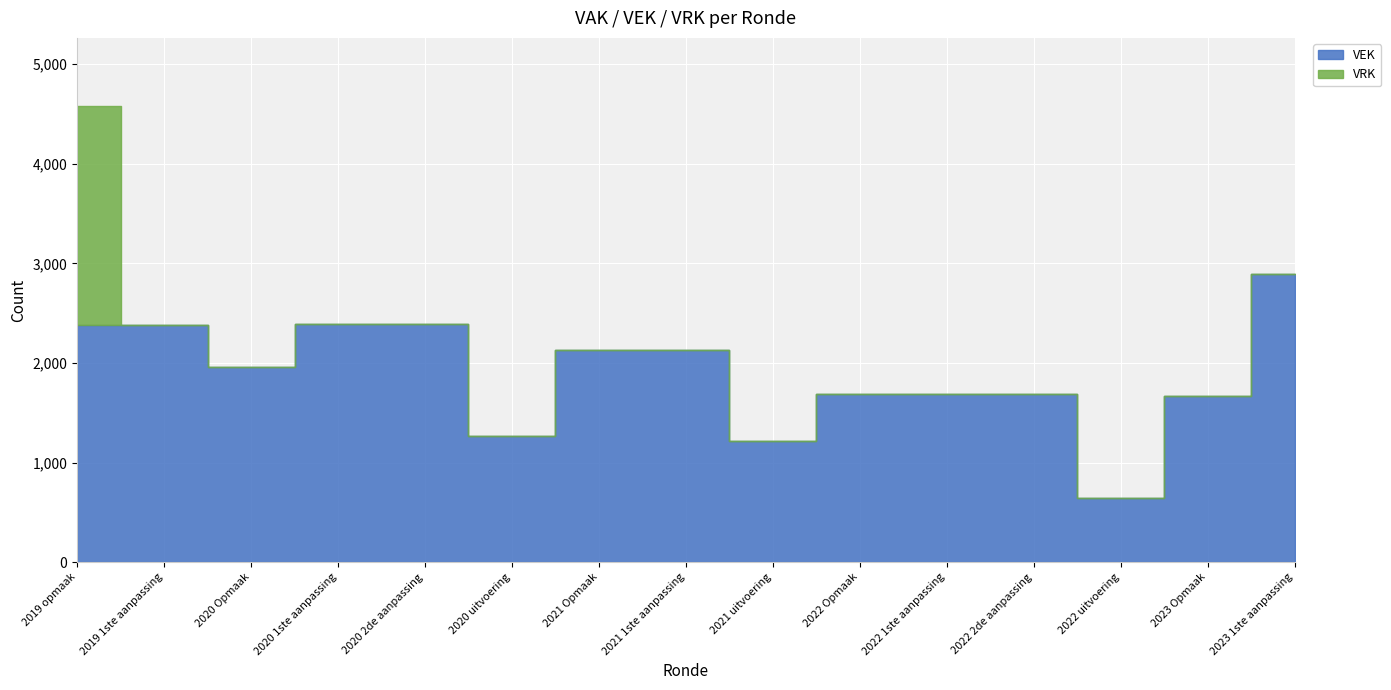

What is the label of the 9th point from the left?

2021 uitvoering